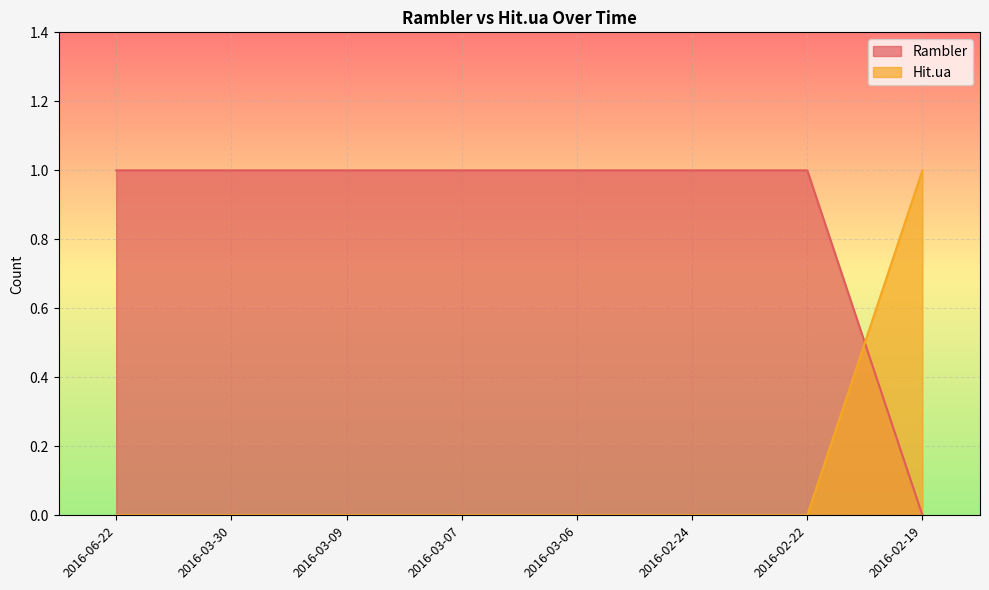

Between which two adjacent categories do Hit.ua and Rambler first intersect?

2016-02-22 and 2016-02-19